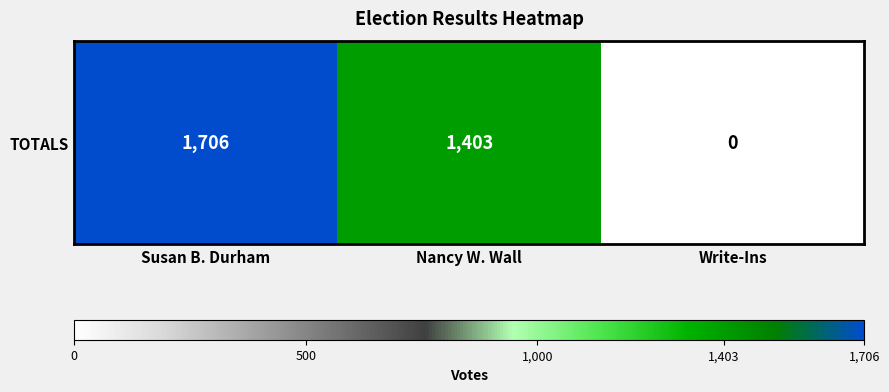

What is the difference between the values at Susan B. Durham and Nancy W. Wall?

303